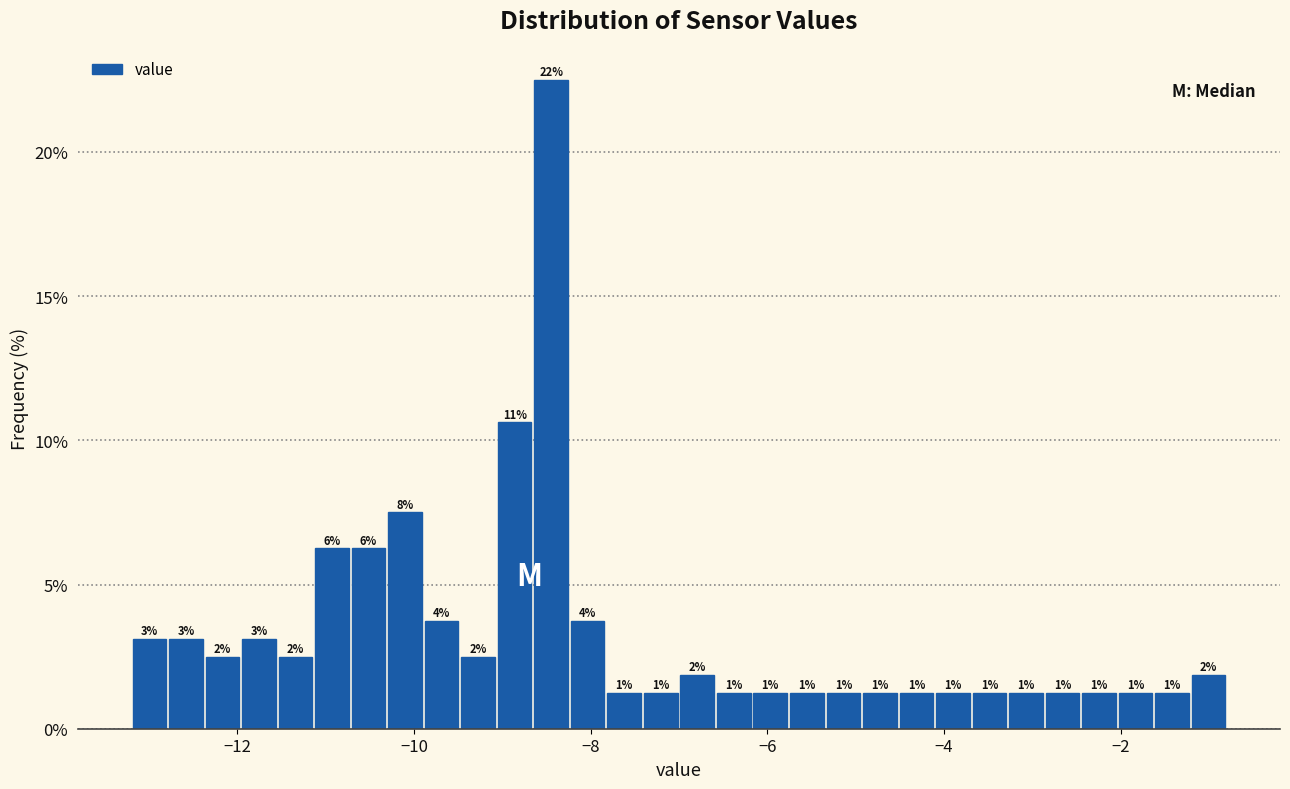

Around what value on the x-axis is the tallest bar? Give the approximate position of its centre, as read against the axis.

-8.4